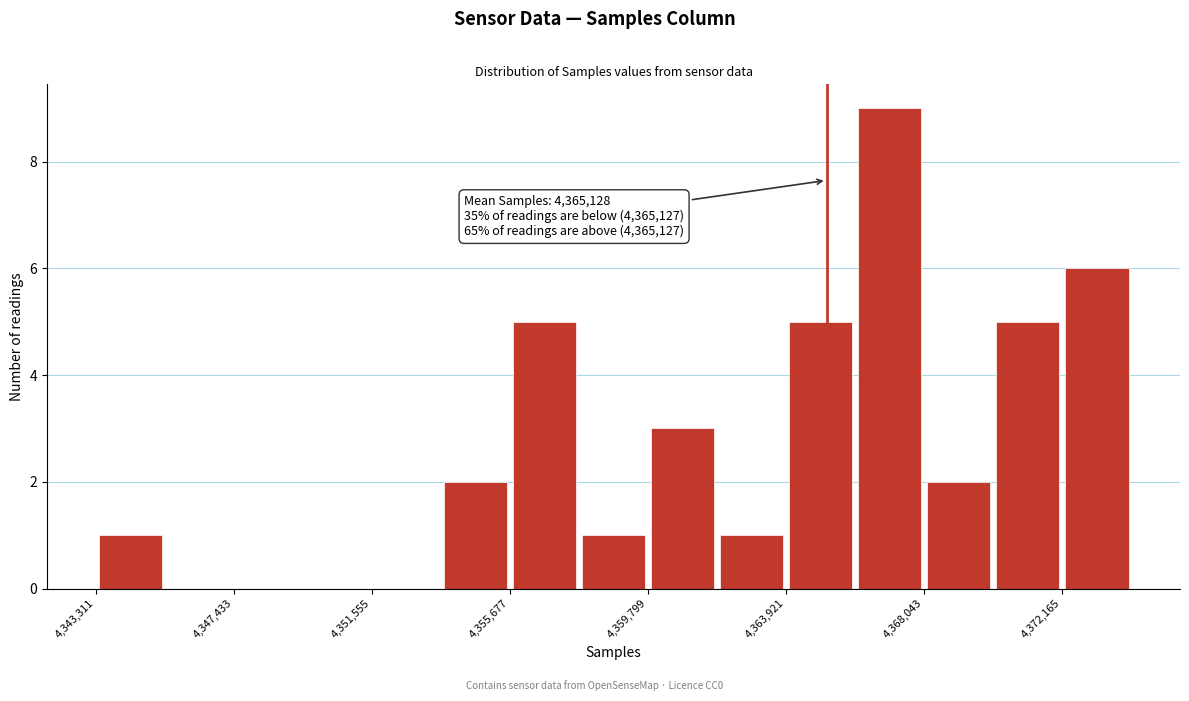

Which range on the x-axis has the tallest bar?

4366000 to 4368000